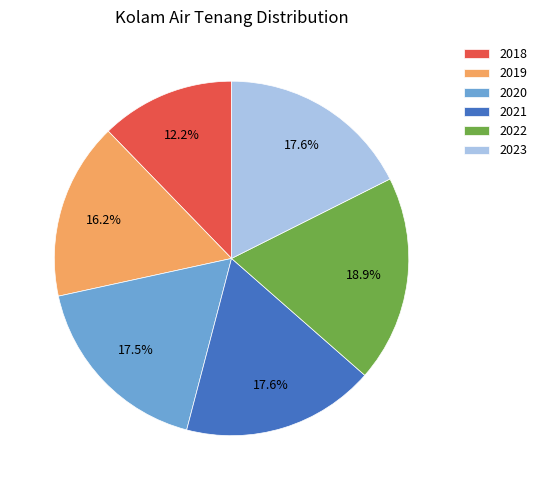

Count the number of slices in the pie.

6